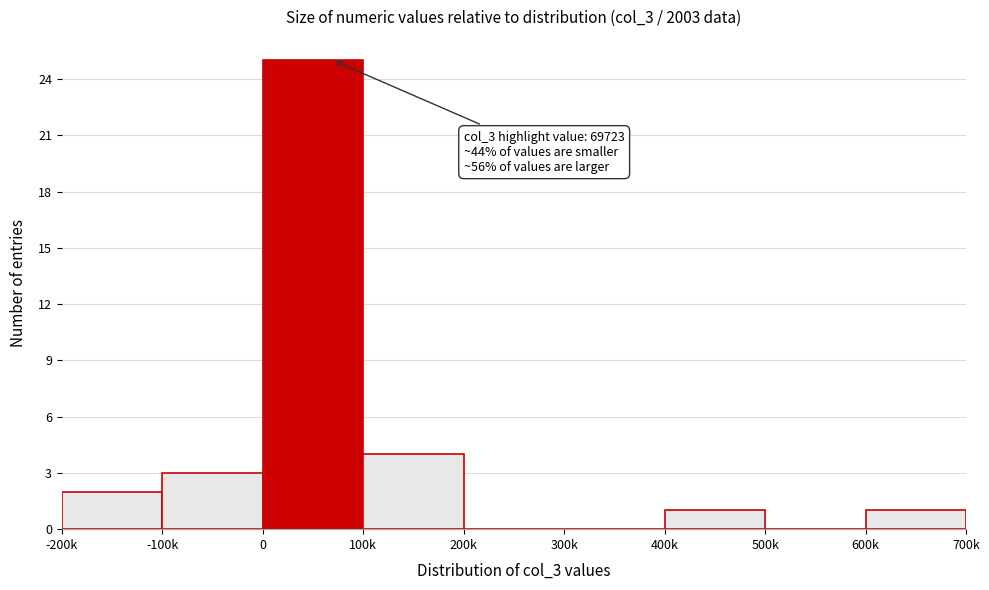

Reading left to right, list all the values displayed in this chart.

-200k=2	-100k=3	0=25	100k=4	200k=0	300k=0	400k=1	500k=0	600k=1